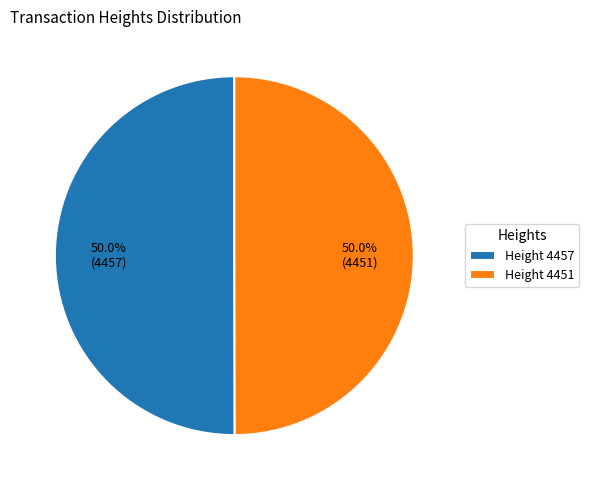

Combined, what portion of the pie is Height 4451 and Height 4457?

100.0%